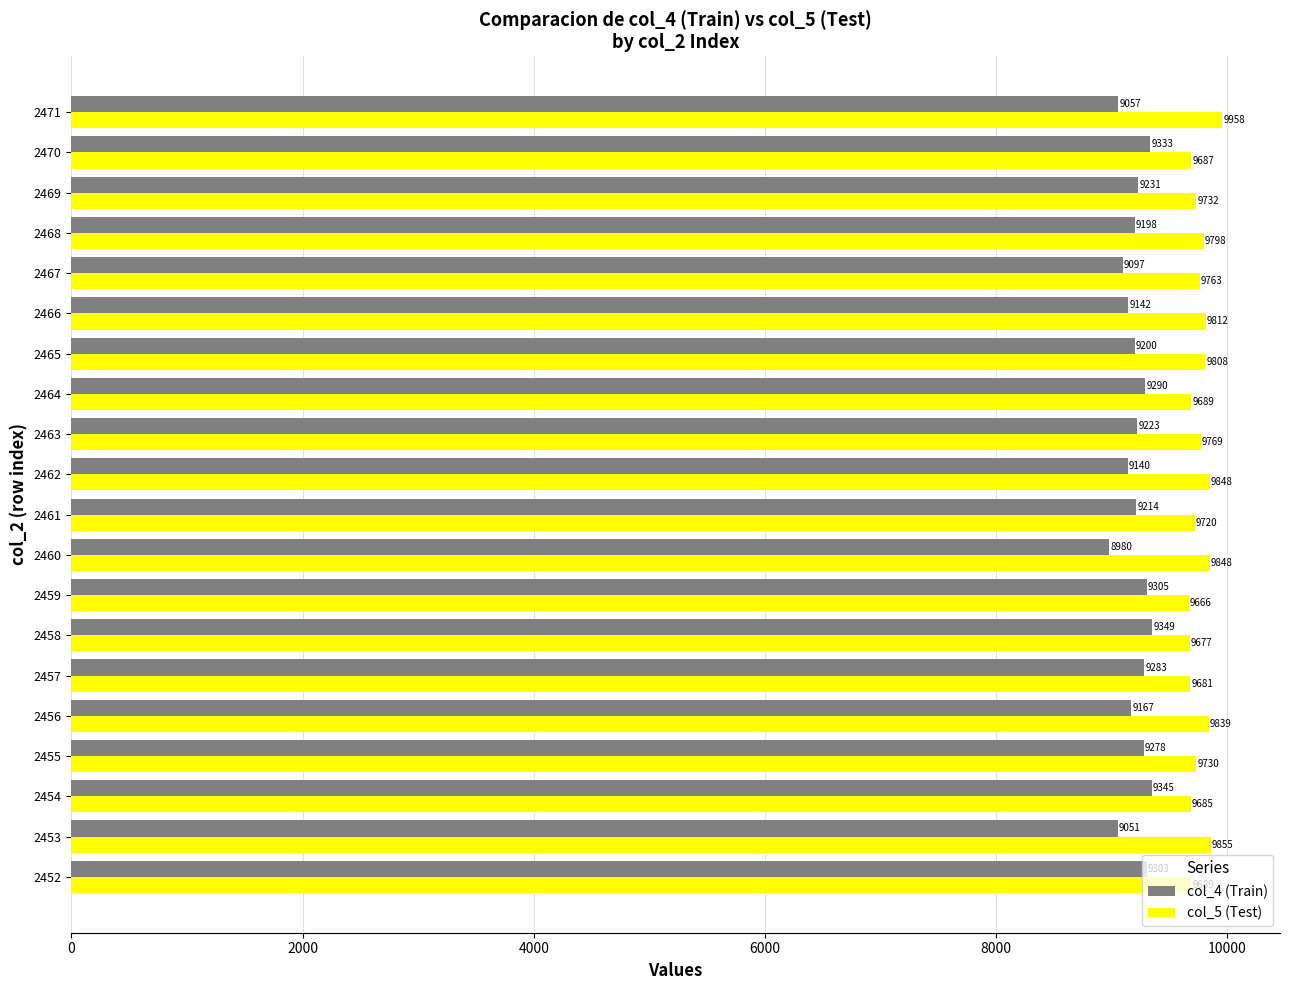

At which category is the sum across all series the highest?

2454